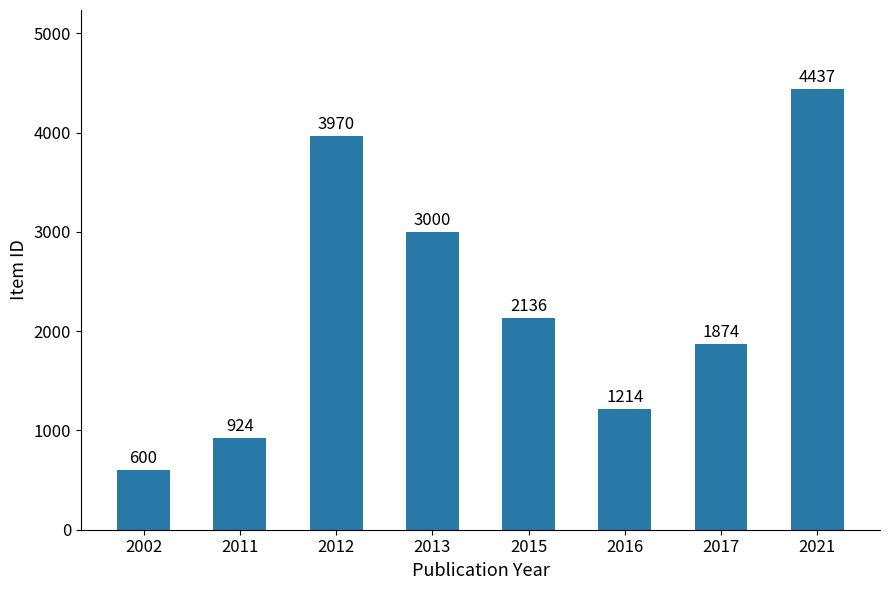

Does the chart contain any negative values?

No